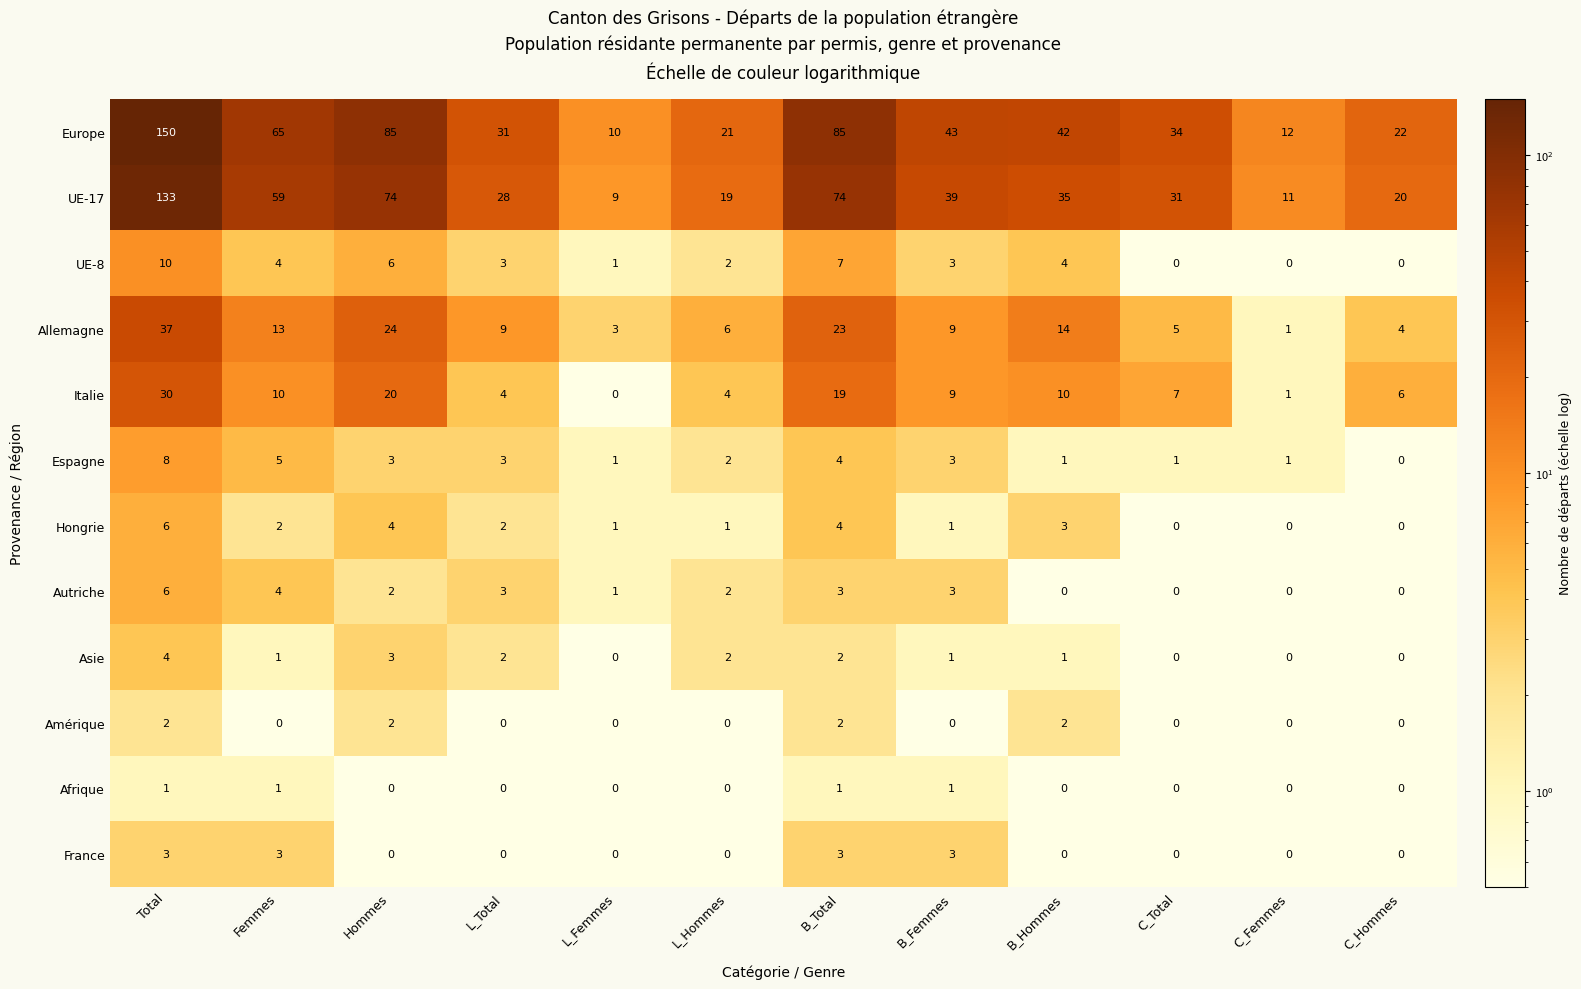

Which series has the largest range (max minus min)?

Europe